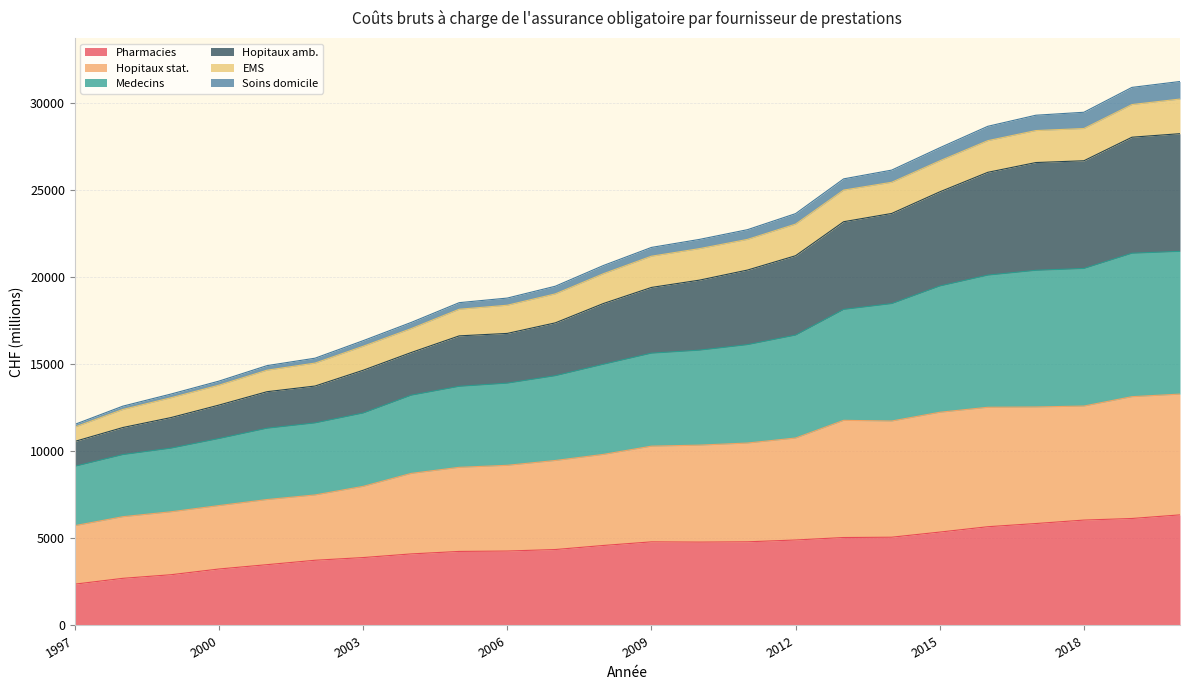

What is the maximum value for Pharmacies?

6351.7